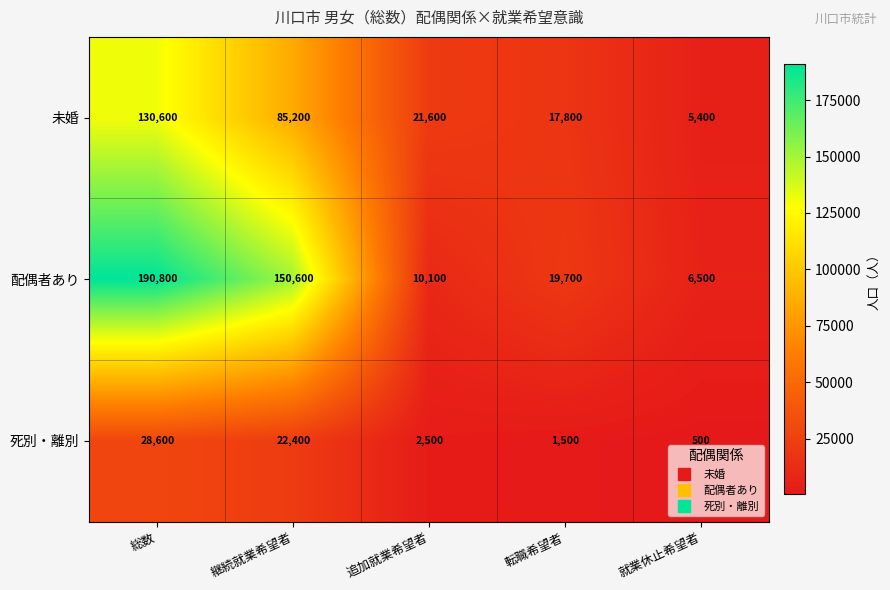

Which series has the largest total across all categories?

配偶者あり